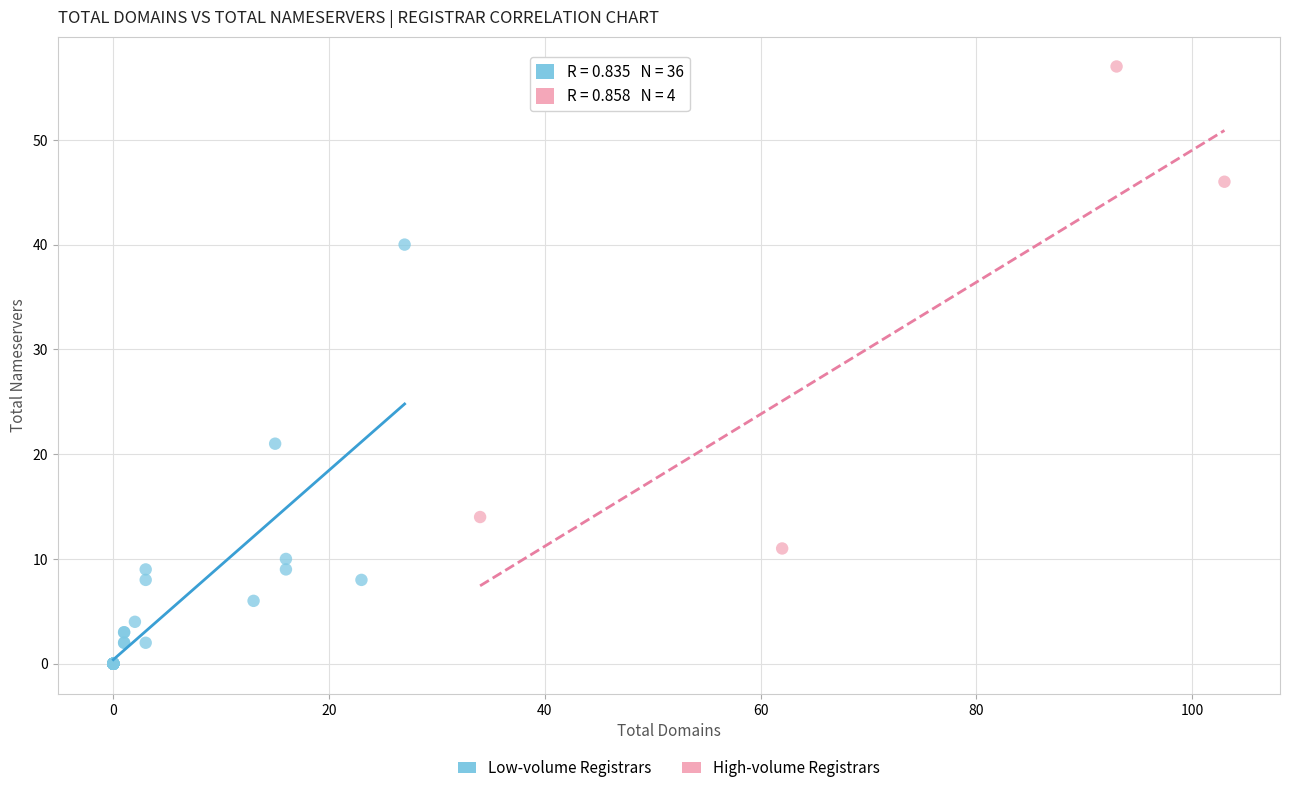

Which series contains the highest Y value?

High-volume Registrars